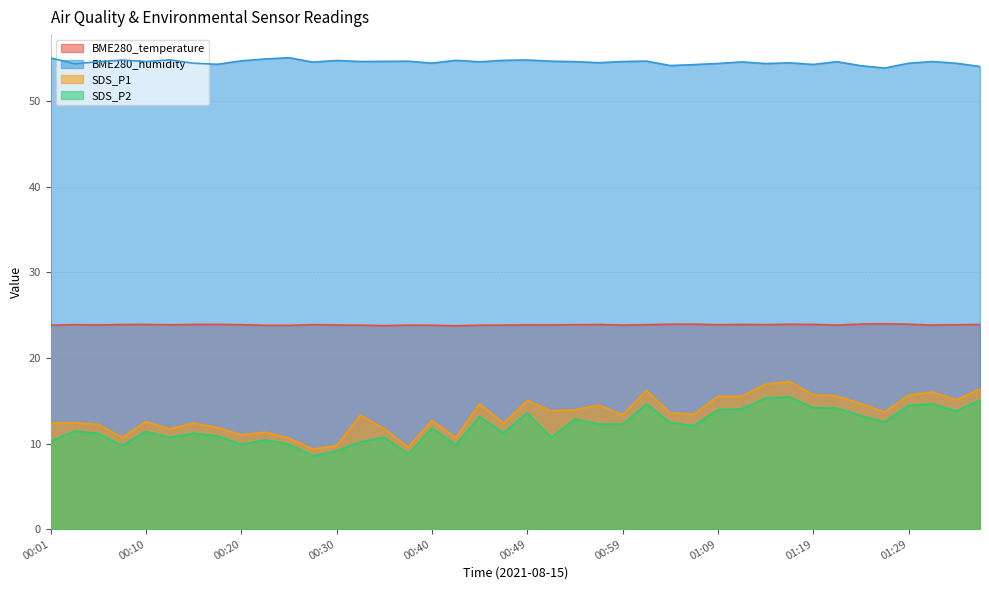

List the series in order of their peak value, highest first.

BME280_humidity, BME280_temperature, SDS_P1, SDS_P2